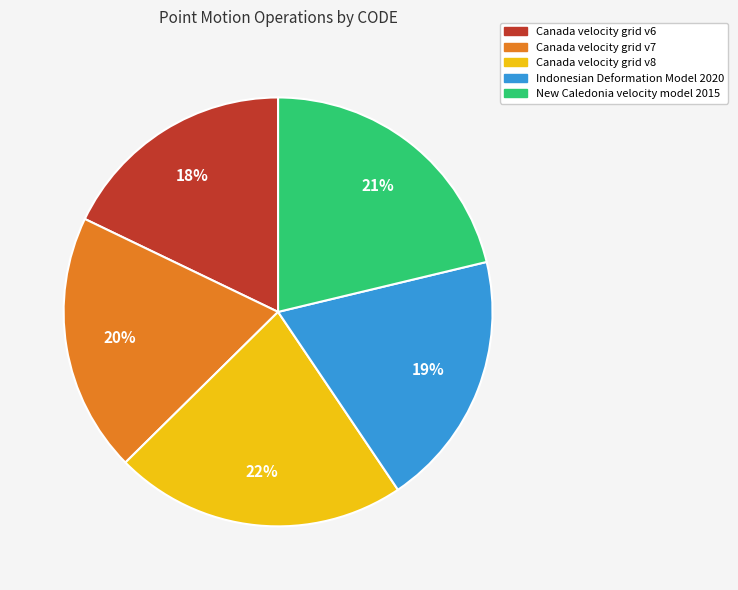

To the nearest percent, what is the combined percentage of New Caledonia velocity model 2015 and Canada velocity grid v7?

41%